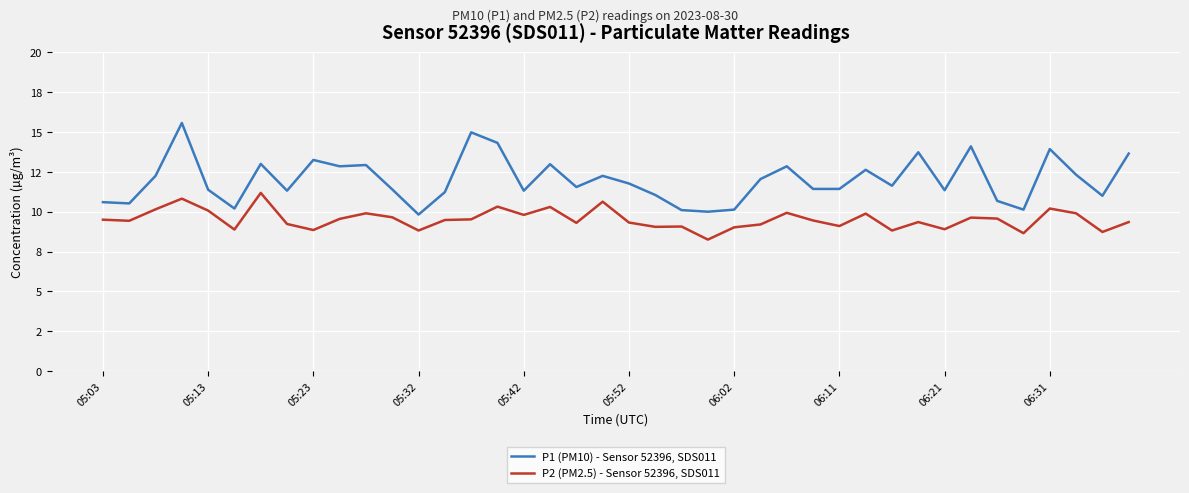

At how many categories does at least one series exceed 12?

18